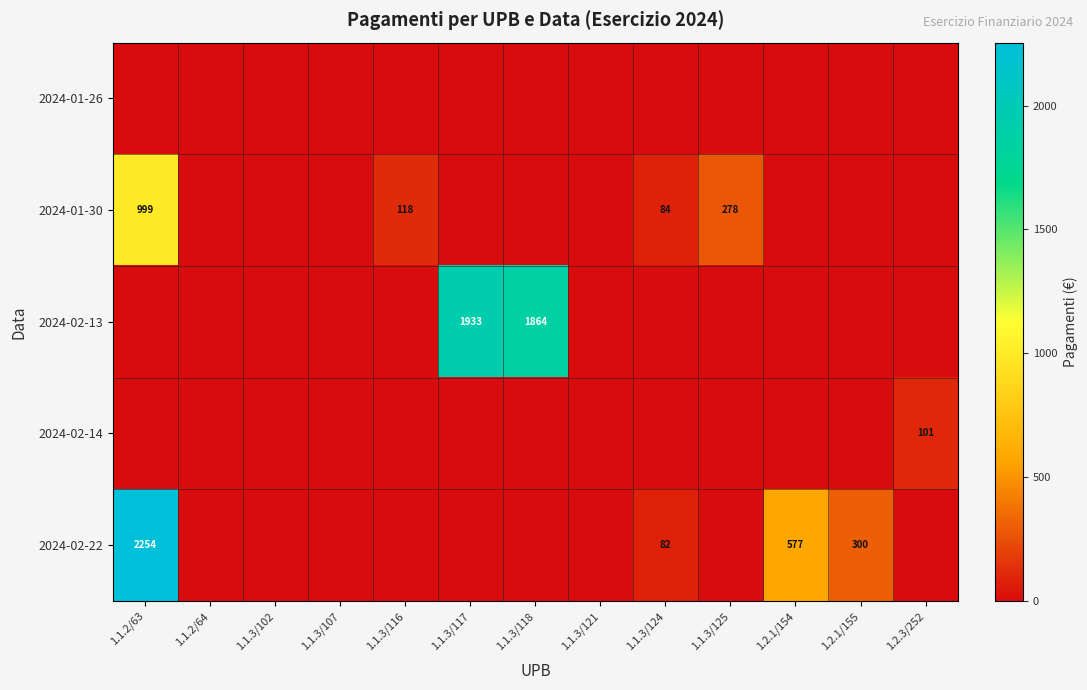

Is the value of 2024-01-30 at 1.2.1/154 greater than the value of 2024-02-14 at 1.1.3/116?

No